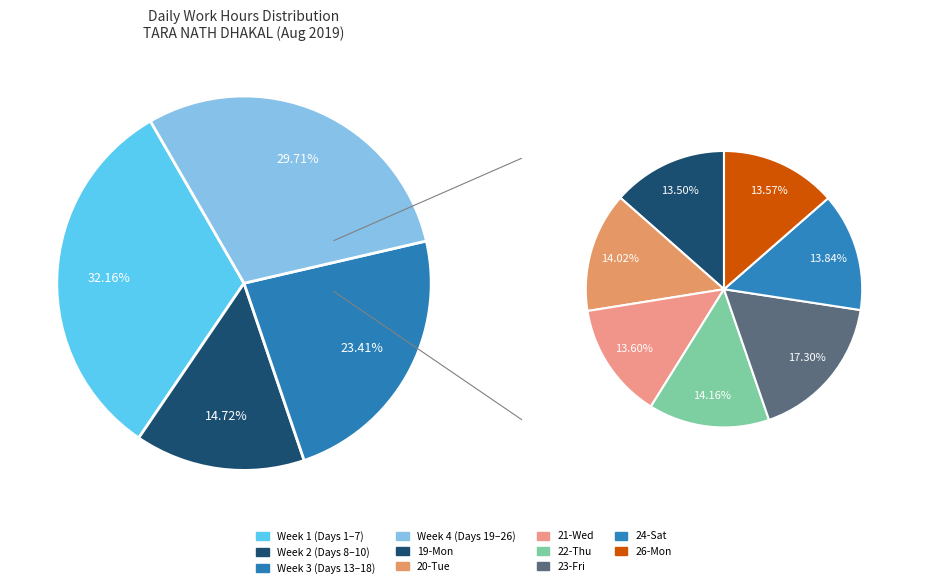

To the nearest percent, what percentage of the pie is 24-Sat?

4%